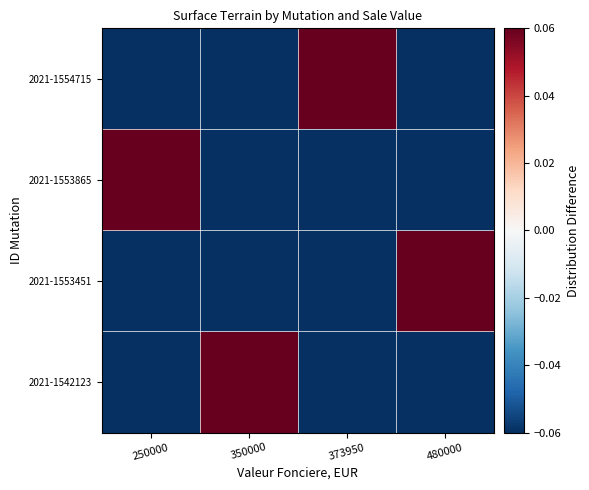

Rank the series by their maximum value, from lowest to highest.

2021-1554715, 2021-1553865, 2021-1553451, 2021-1542123